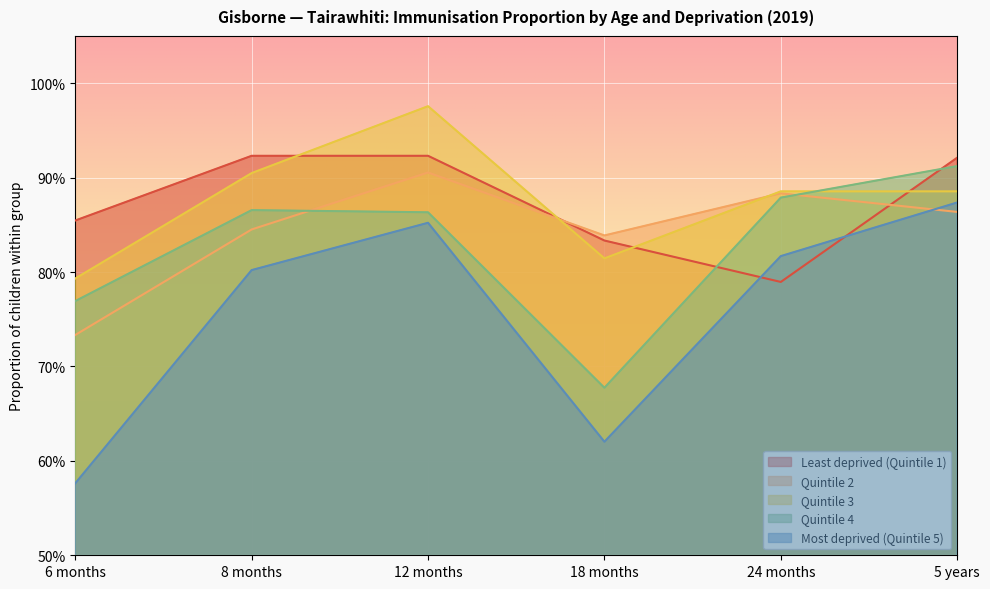

Which has a higher value, 5 years or 18 months?

5 years